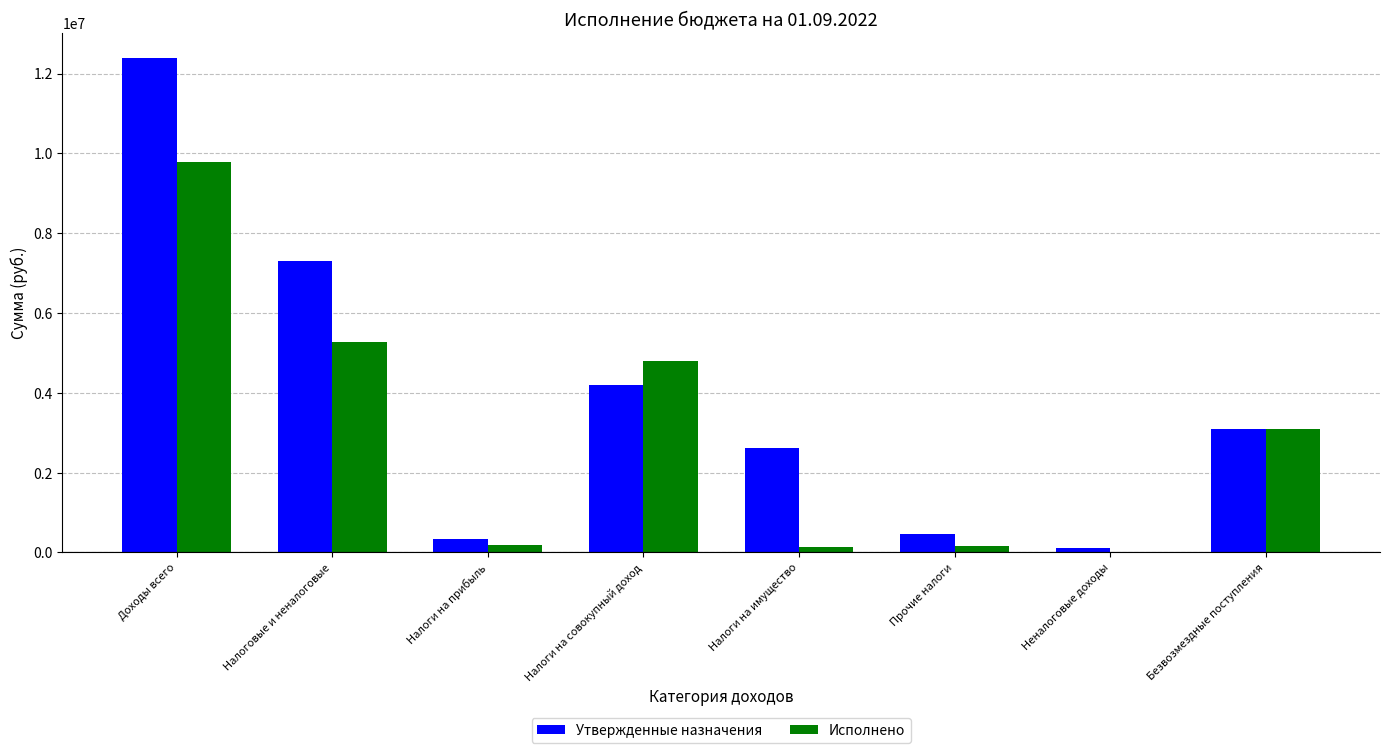

True or false: Исполнено has a value of 9776158.6 at Доходы всего.

True